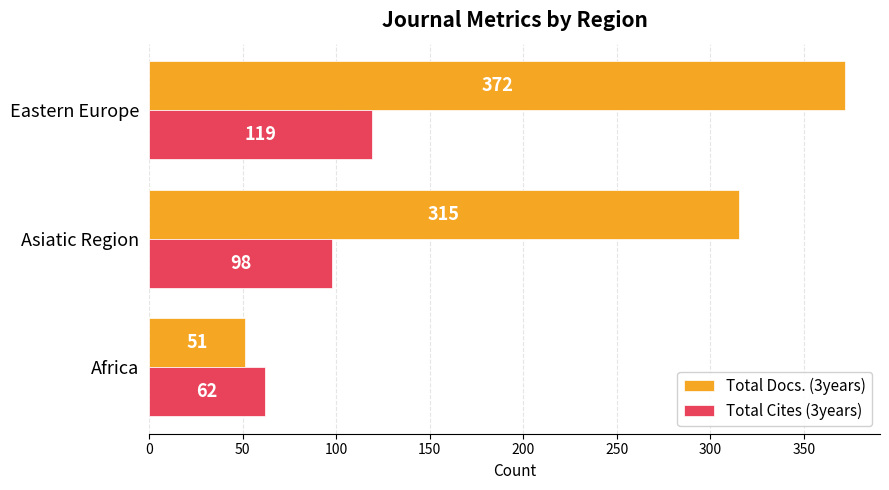

What is the difference between the maximum and minimum values in the Total Cites (3years) series?

57